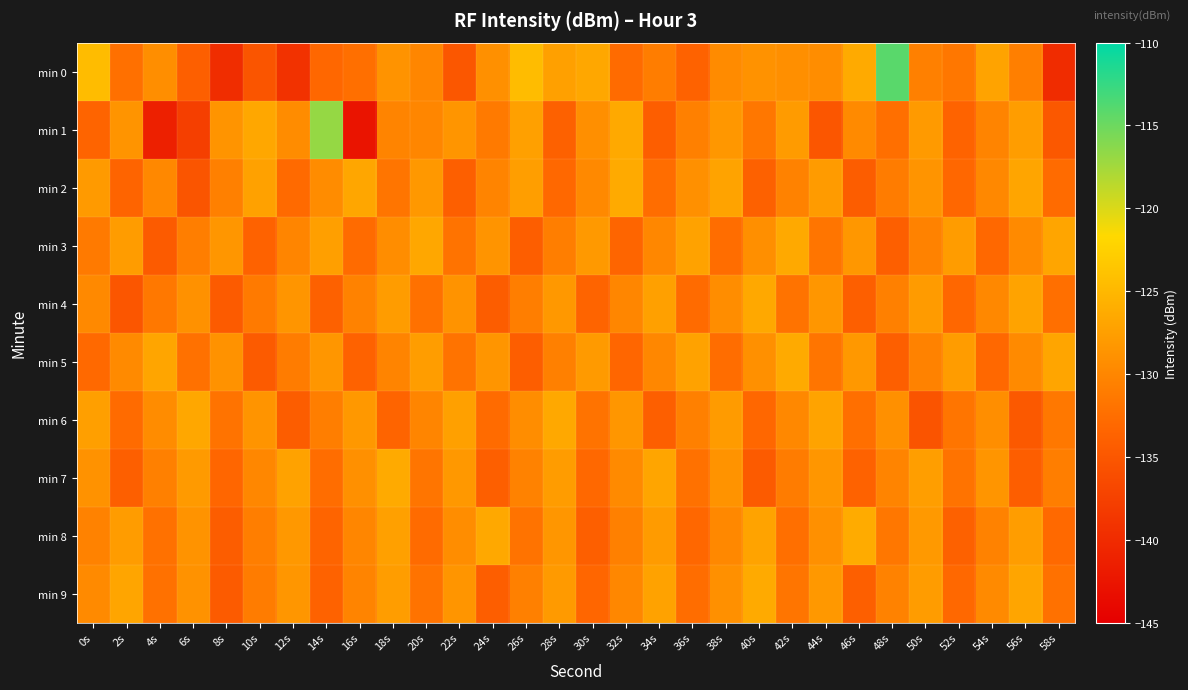

Which category has the highest value across all series?

48s